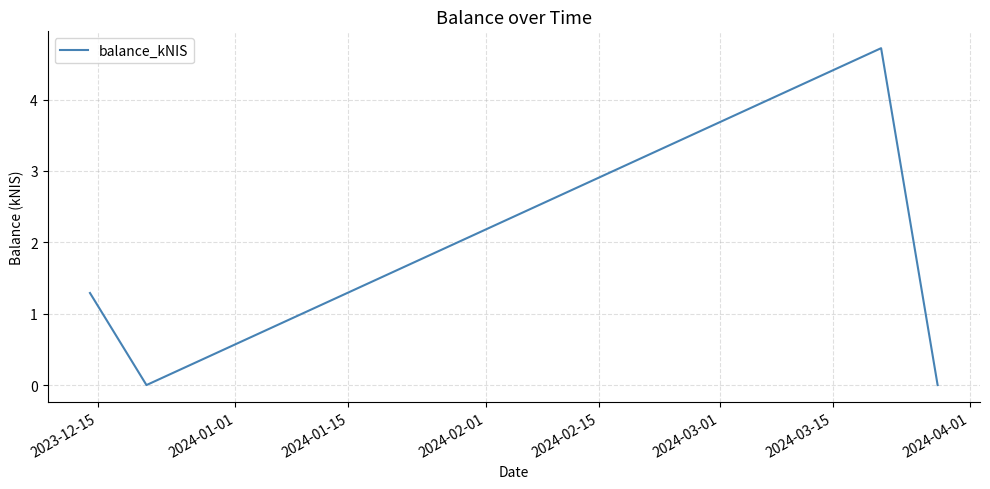

What is the sum of all values?

6.0